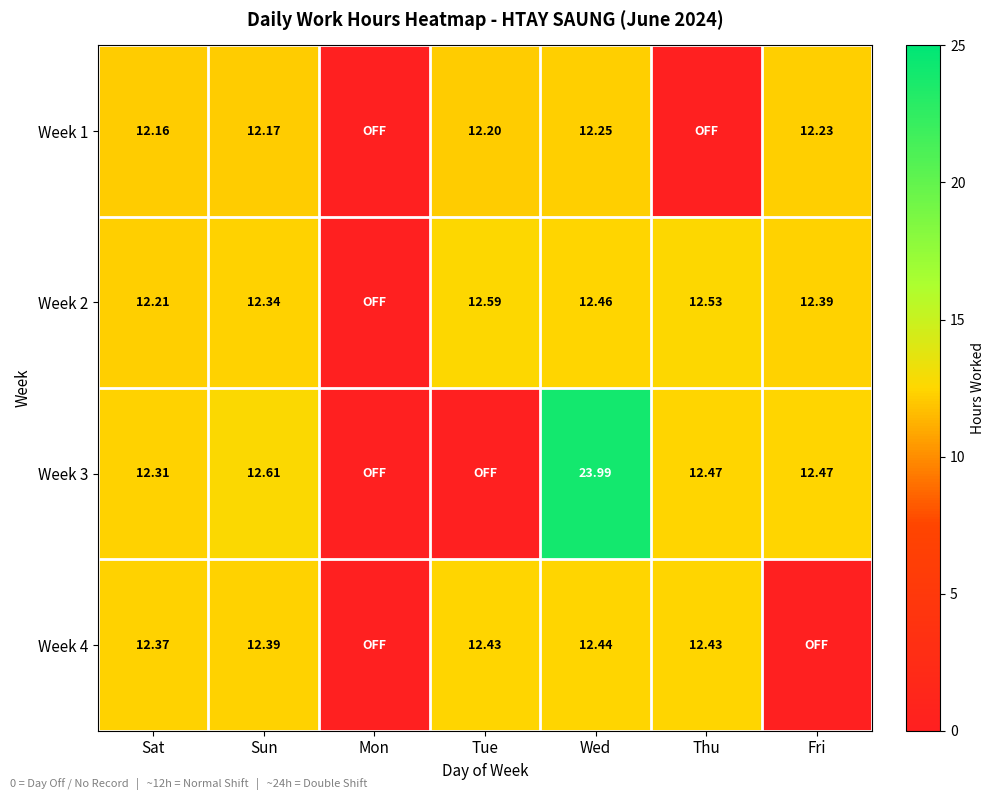

Which category has the highest value across all series?

Wed